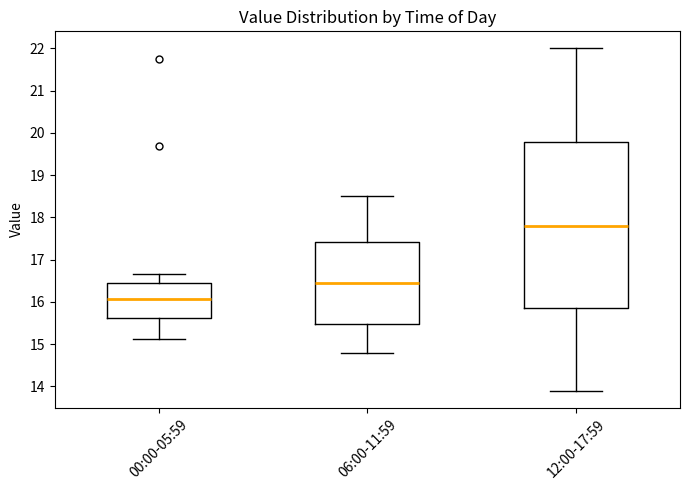

Which box is the tallest, from its lower edge to its upper edge?

12:00-17:59